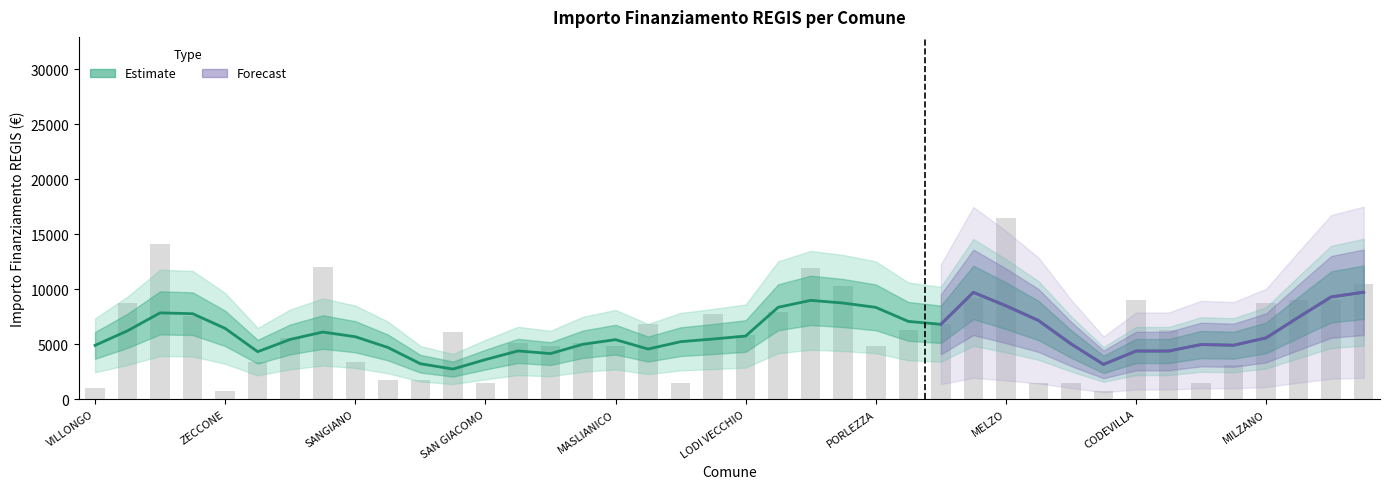

Which label corresponds to the largest value in the chart?

MELZO